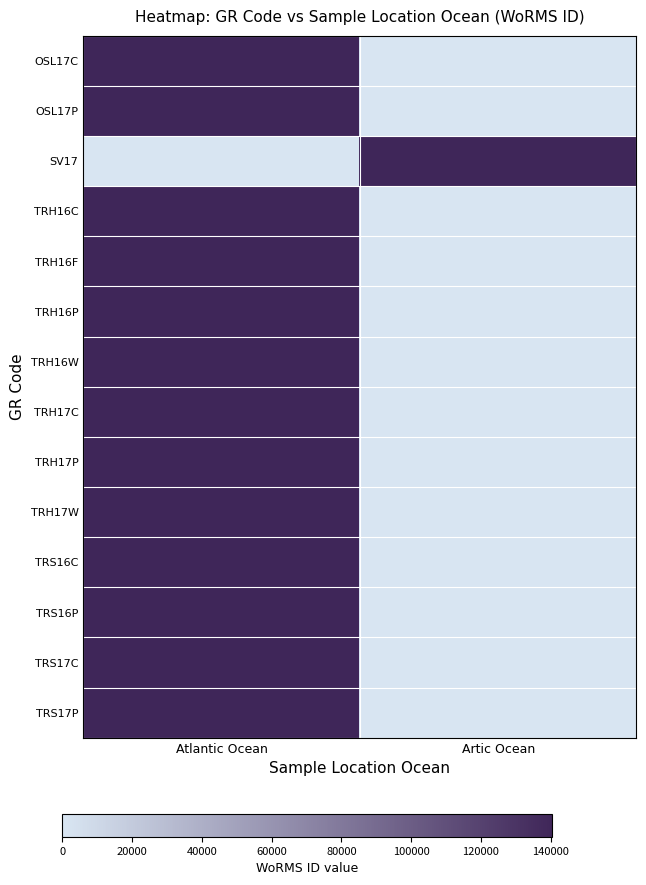

Reading left to right, transcribe all the data shown in this chart.

OSL17C: Atlantic Ocean=1	Artic Ocean=0
OSL17P: Atlantic Ocean=1	Artic Ocean=0
SV17: Atlantic Ocean=0	Artic Ocean=1
TRH16C: Atlantic Ocean=1	Artic Ocean=0
TRH16F: Atlantic Ocean=1	Artic Ocean=0
TRH16P: Atlantic Ocean=1	Artic Ocean=0
TRH16W: Atlantic Ocean=1	Artic Ocean=0
TRH17C: Atlantic Ocean=1	Artic Ocean=0
TRH17P: Atlantic Ocean=1	Artic Ocean=0
TRH17W: Atlantic Ocean=1	Artic Ocean=0
TRS16C: Atlantic Ocean=1	Artic Ocean=0
TRS16P: Atlantic Ocean=1	Artic Ocean=0
TRS17C: Atlantic Ocean=1	Artic Ocean=0
TRS17P: Atlantic Ocean=1	Artic Ocean=0